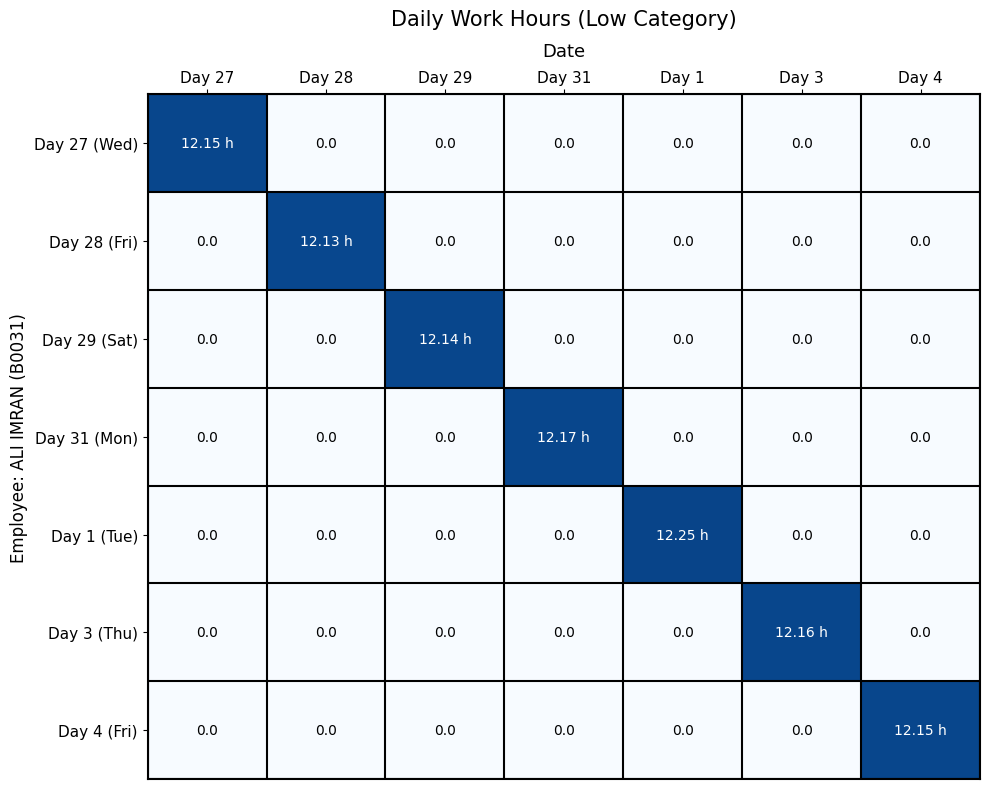

At how many categories does at least one series exceed 8?

7